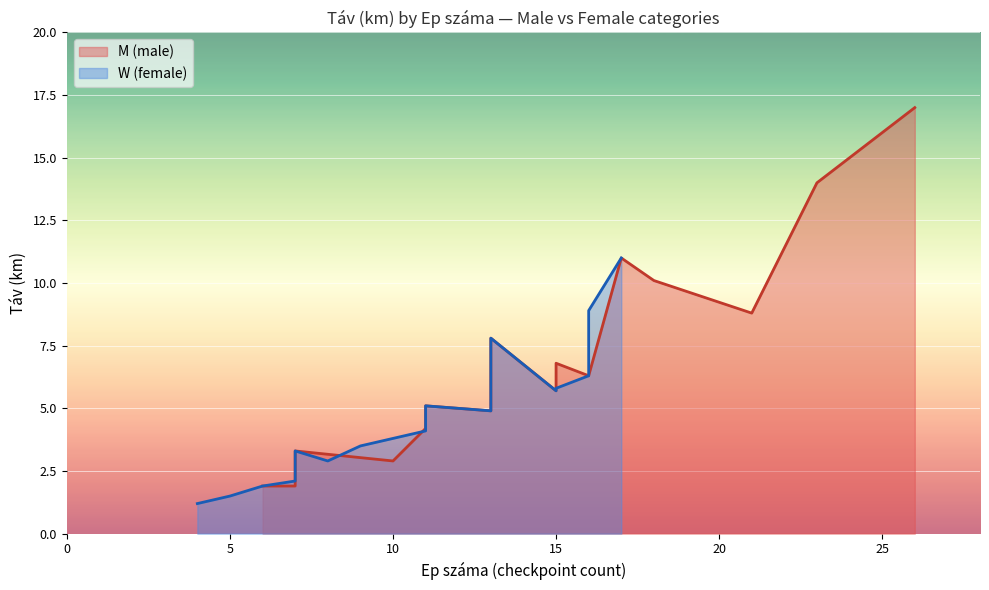

Which series has the widest spread of values?

M (male)